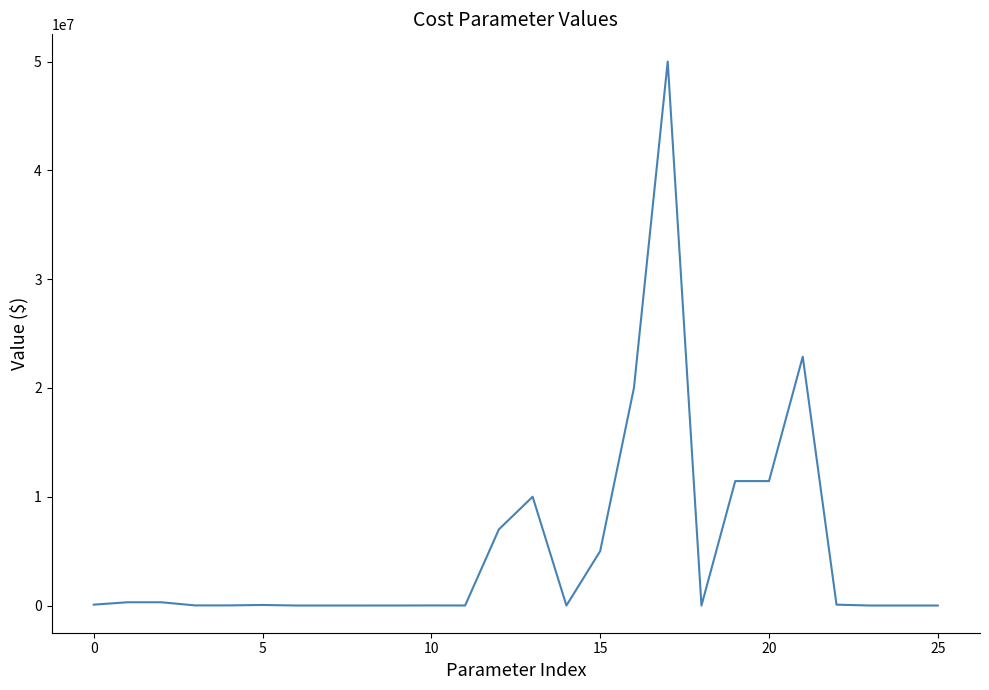

What is the difference between the maximum and minimum values?

50000000